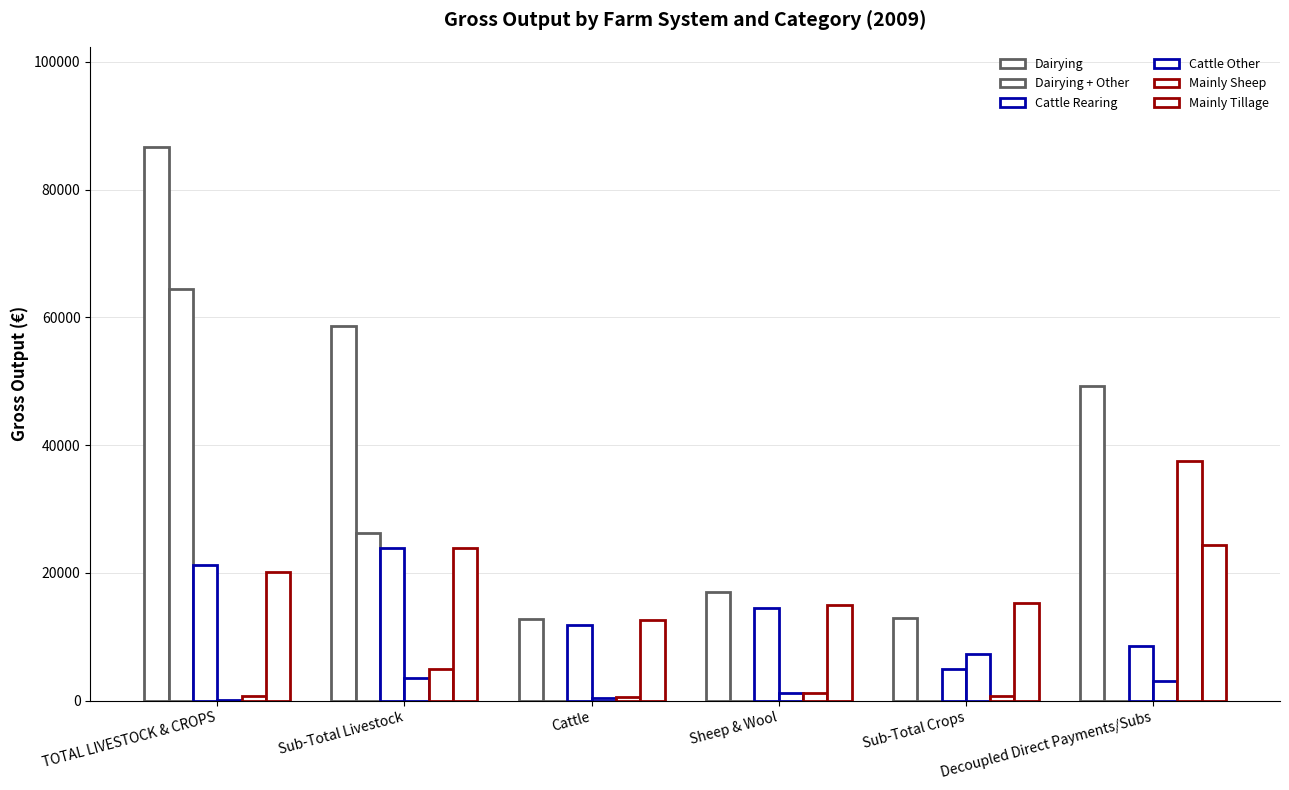

Which has a higher value, Sub-Total Crops or TOTAL LIVESTOCK & CROPS?

TOTAL LIVESTOCK & CROPS